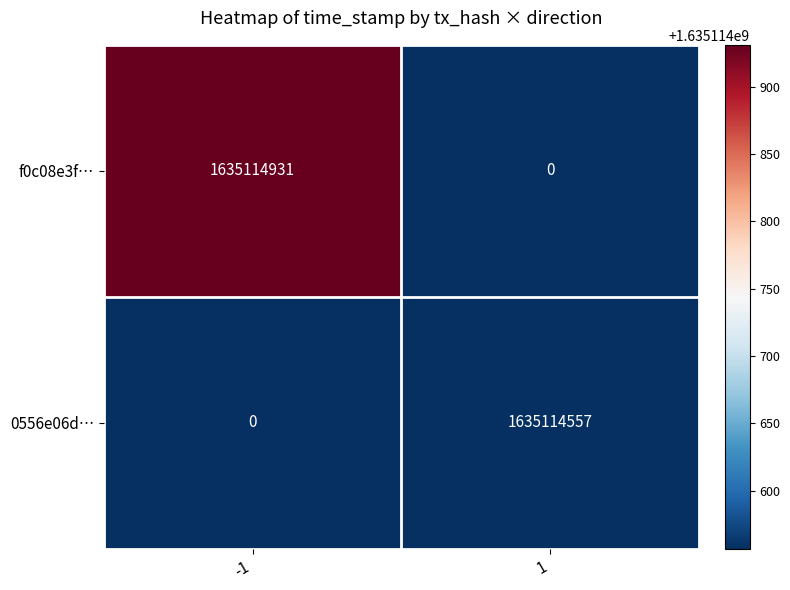

How many series are shown in this chart?

2